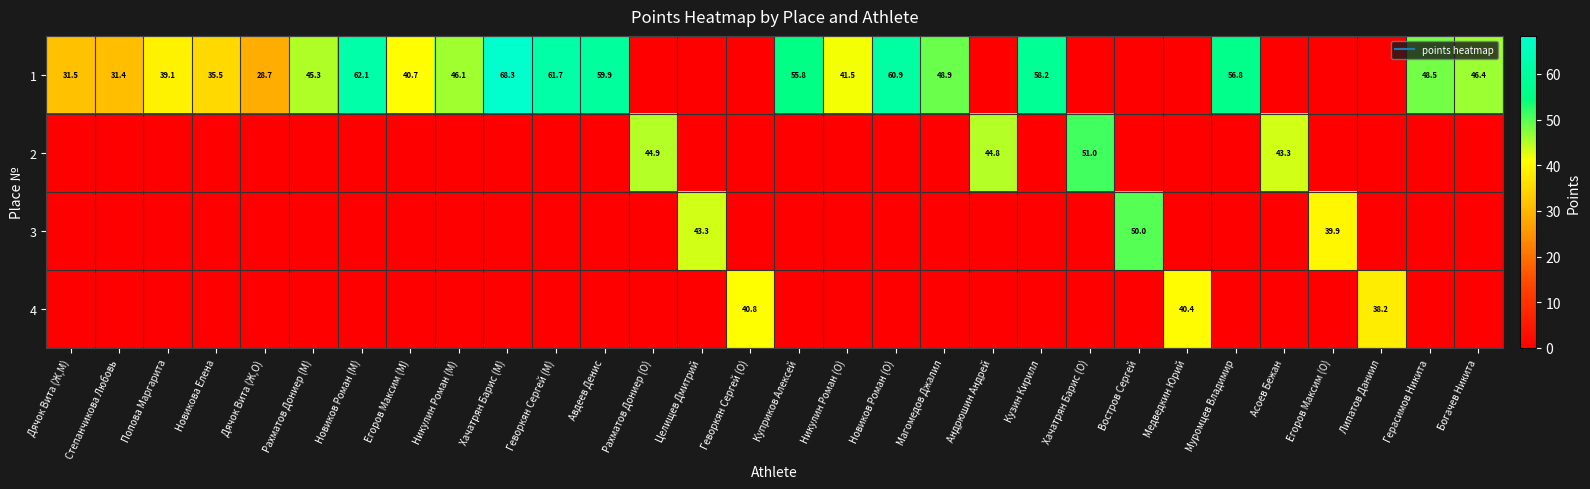

Count the number of data series in this chart.

4